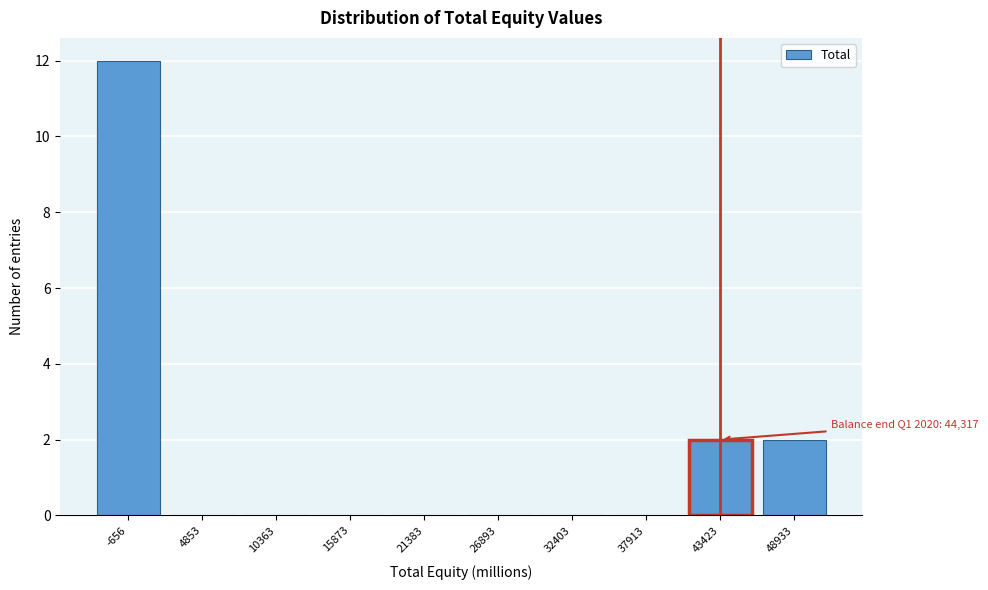

Reading right to left, extract all data points from this chart.

48933=2	43423=2	37913=0	32403=0	26893=0	21383=0	15873=0	10363=0	4853=0	-656=12